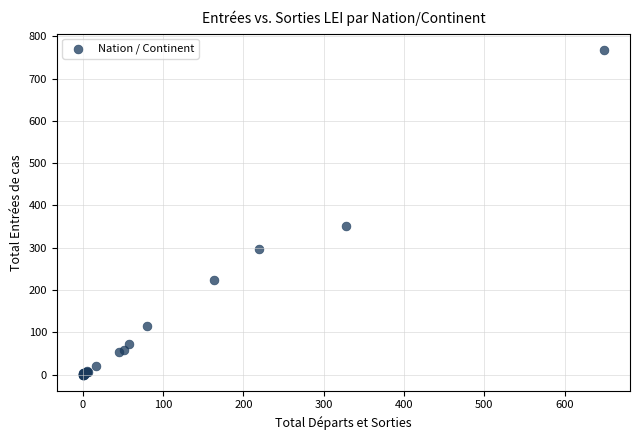

What Y value in the scatter plot is closest to 384?

351